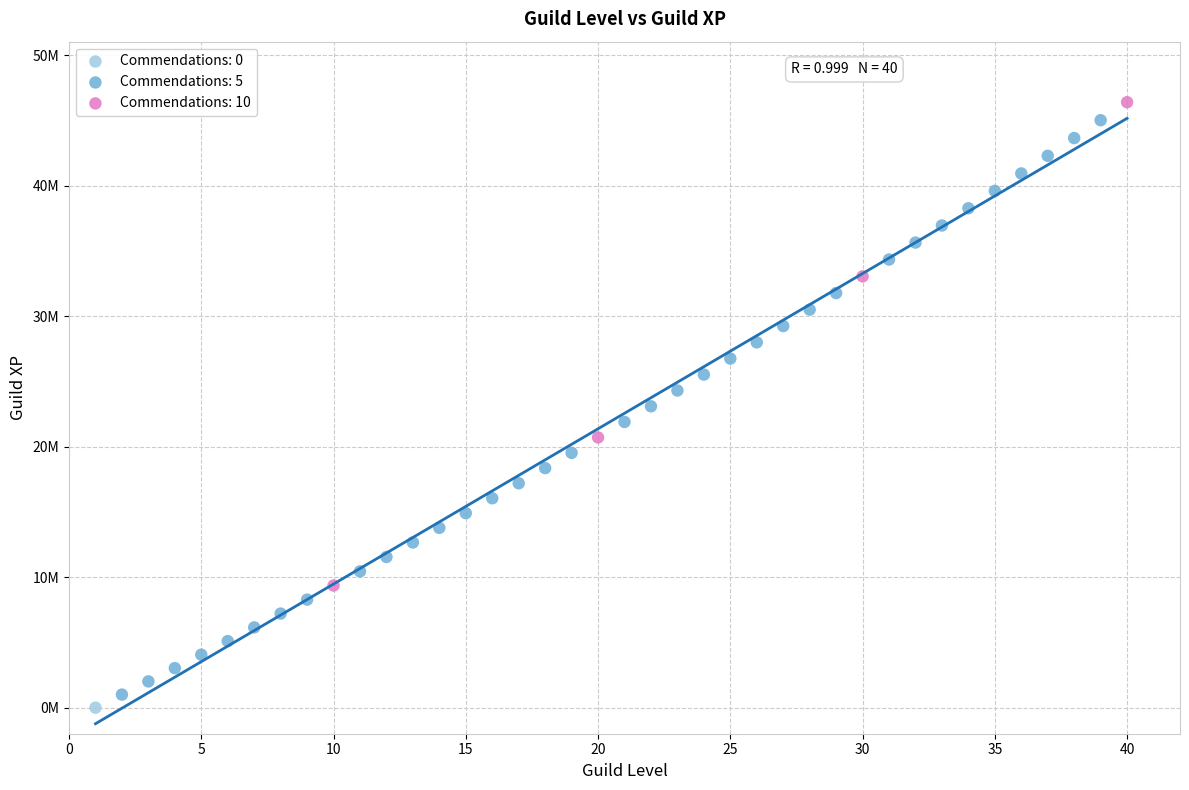

What are all the series names shown in the legend?

Commendations: 0, Commendations: 5, Commendations: 10